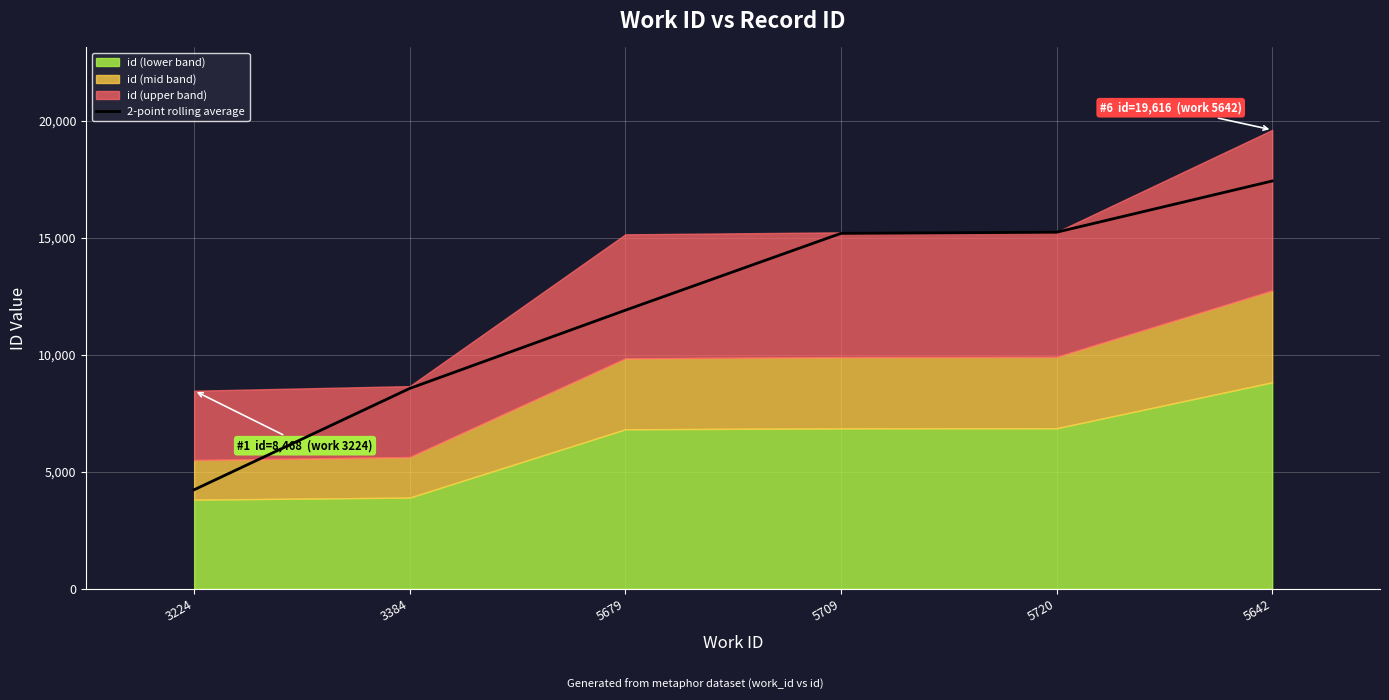

What is the minimum value shown in the chart?

4234.0